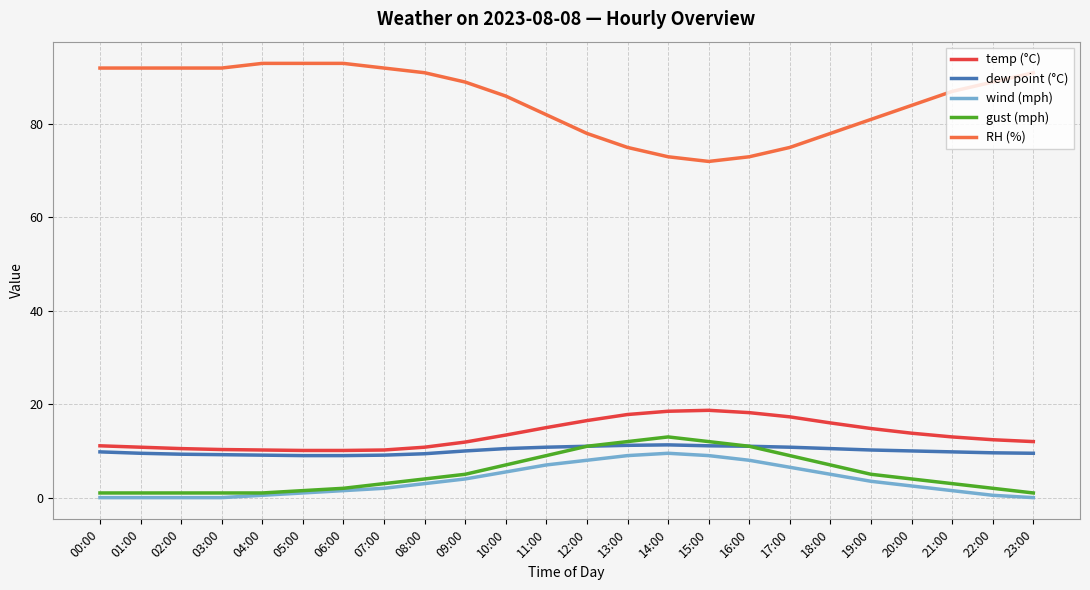

True or false: dew point (°C) has a value of 9.0 at 06:00.

True